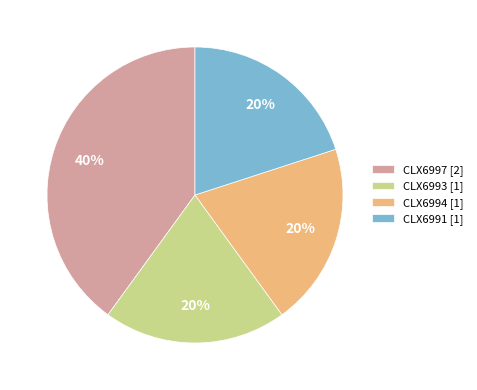

Count the number of slices in the pie.

4